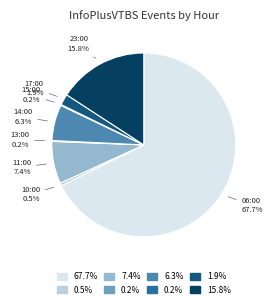

Is 11:00 the majority of the pie?

No